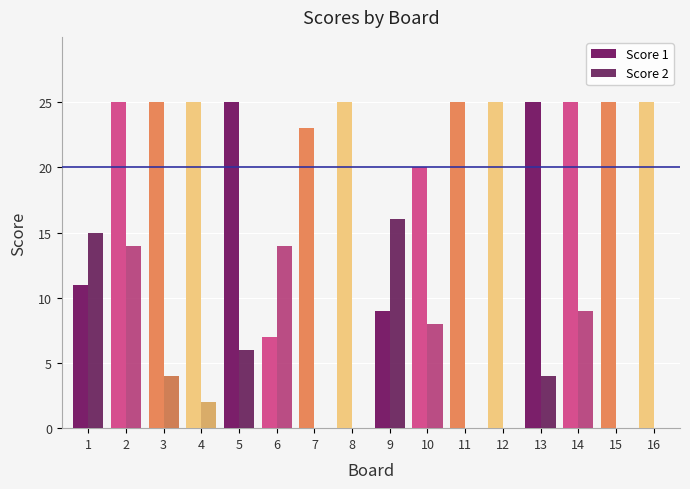

At which category is the sum across all series the highest?

2